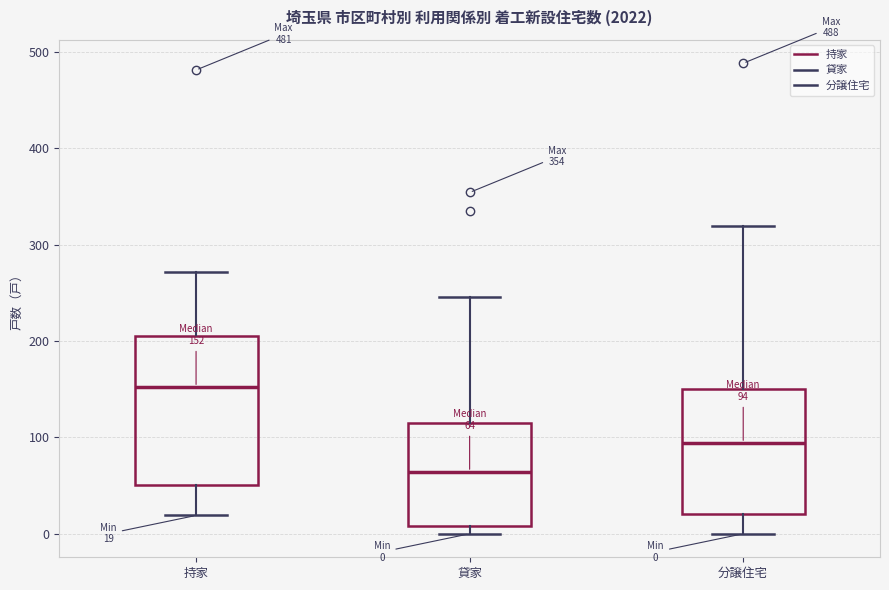

Which box's median line is the highest?

持家